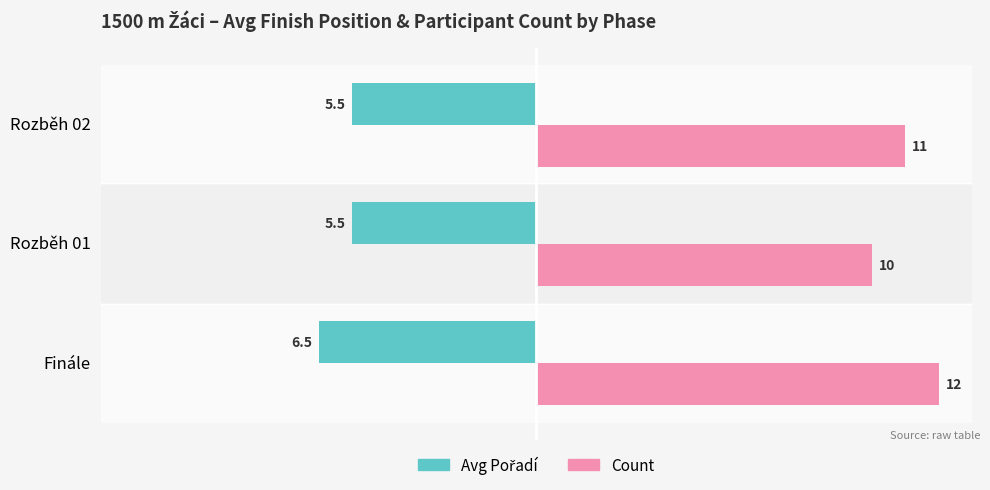

Does the chart contain stacked bars?

No